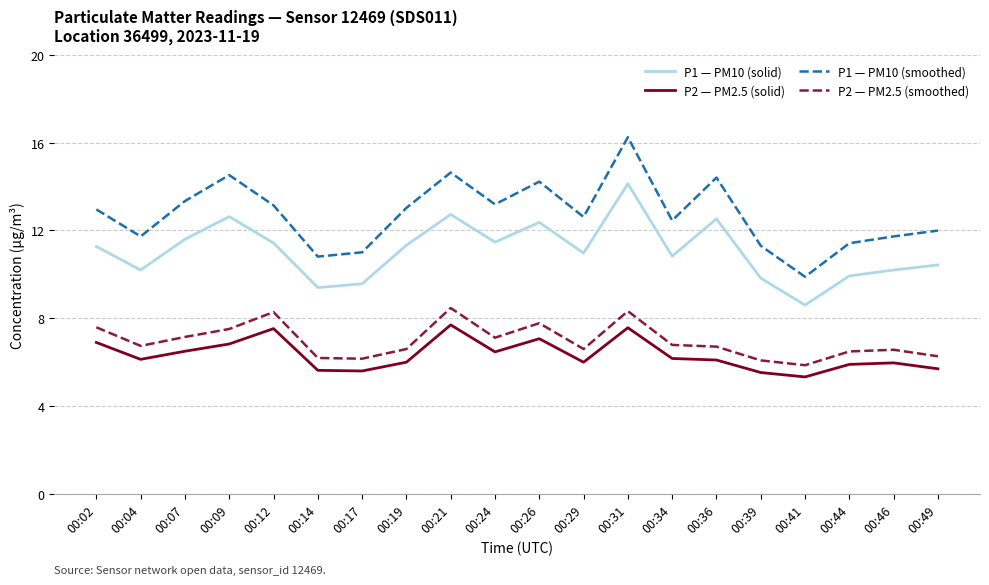

At which category does P2 — PM2.5 (smoothed) reach its first local valley?

00:04